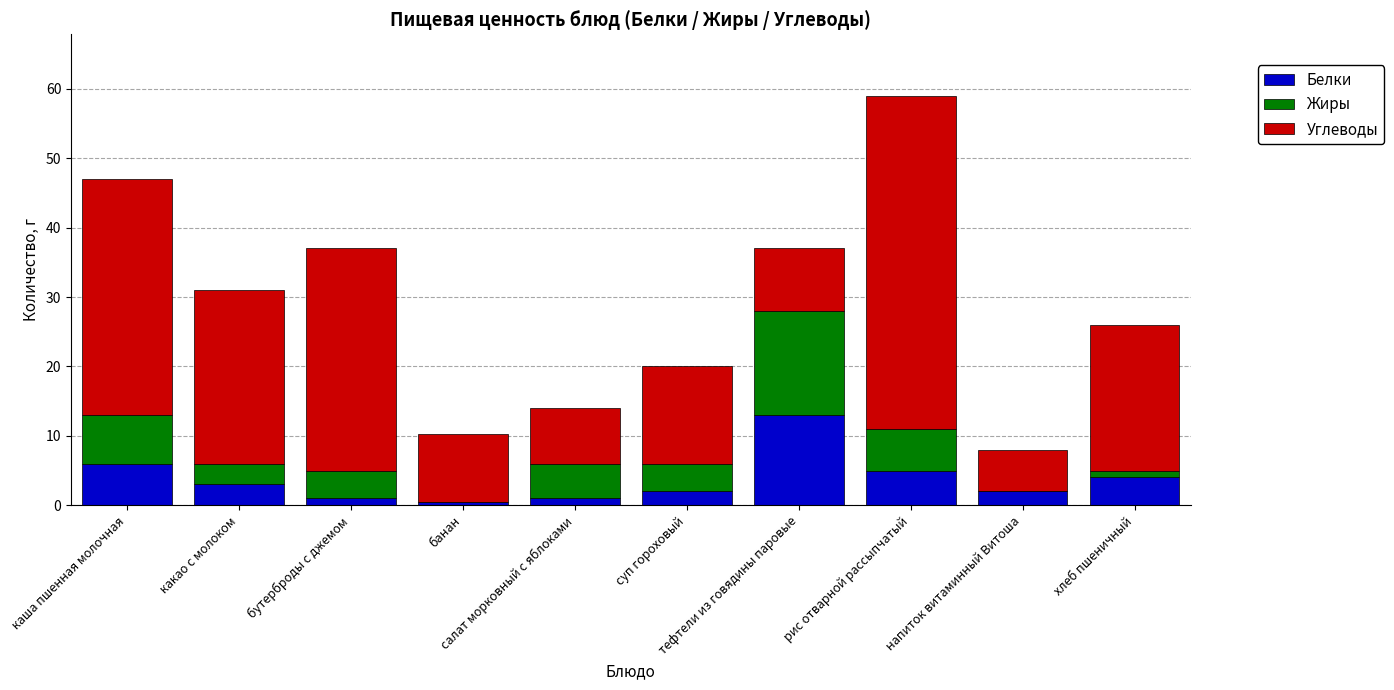

What is the sum of all Белки values?

37.4